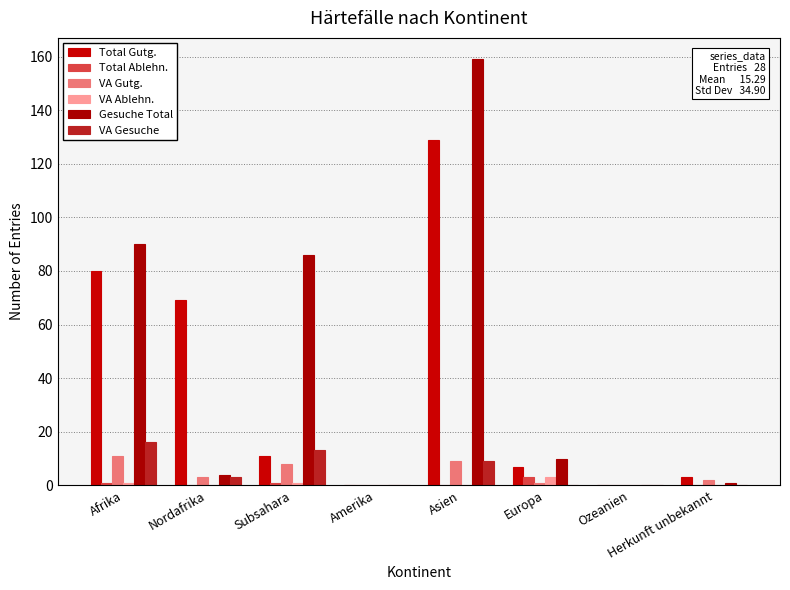

What is the maximum value for Gesuche Total?

159